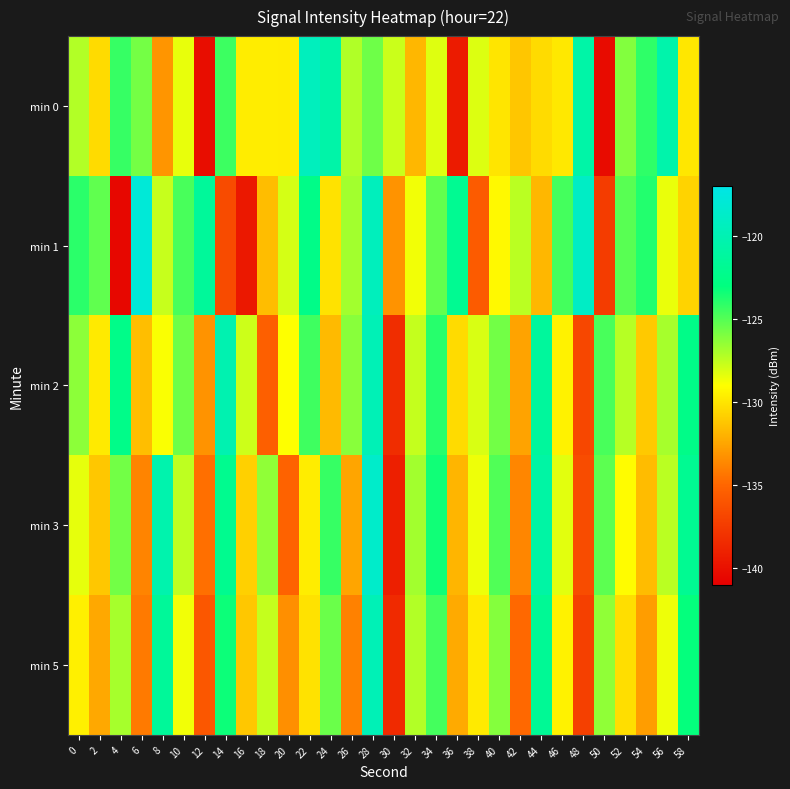

How many categories are shown in the chart?

30